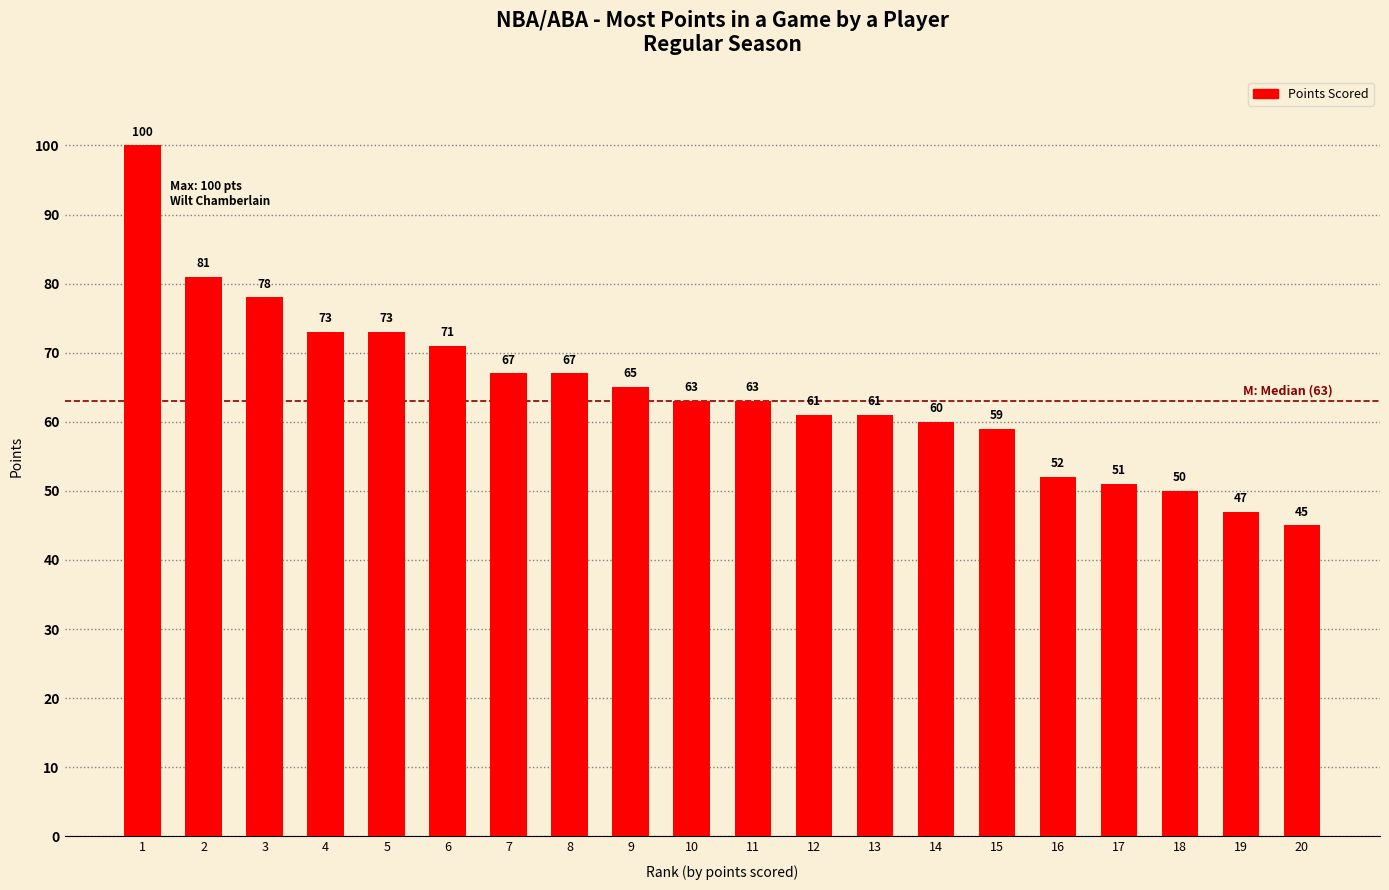

The chart shows a value of 110 at 4. True or false?

False